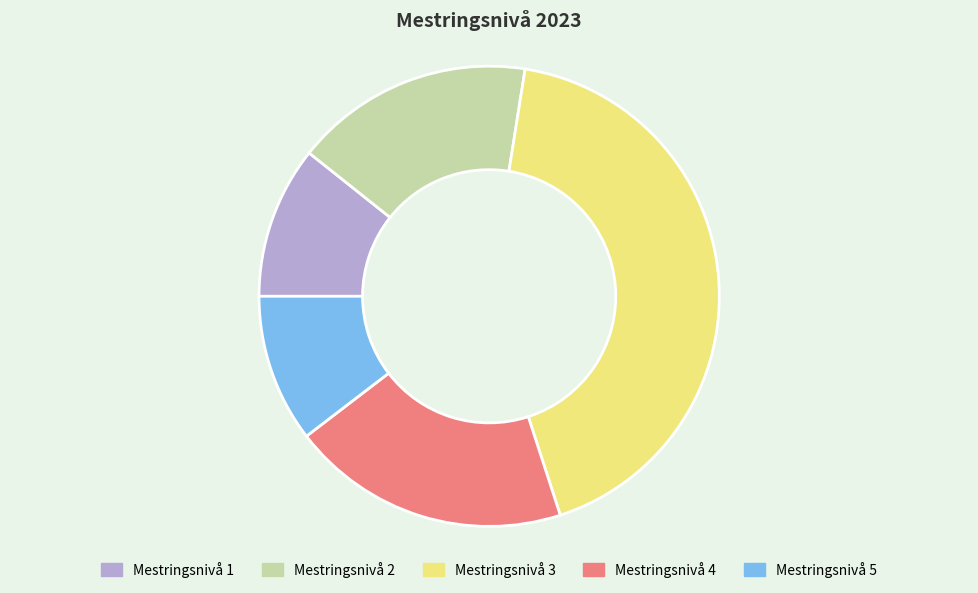

Is there a majority slice in this chart?

No